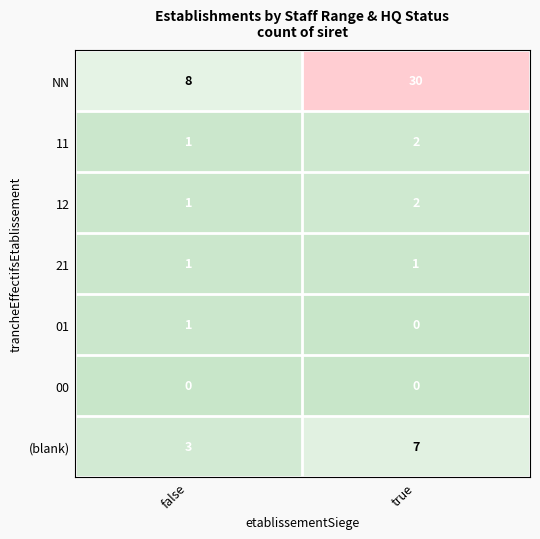

Rank the categories by (blank) value from lowest to highest.

false, true